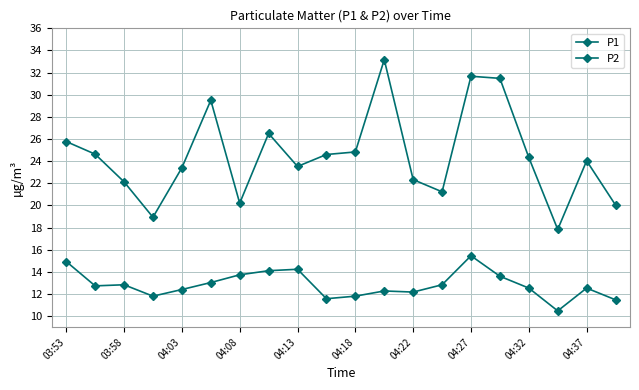

Is this an area chart (filled region under the line)?

No